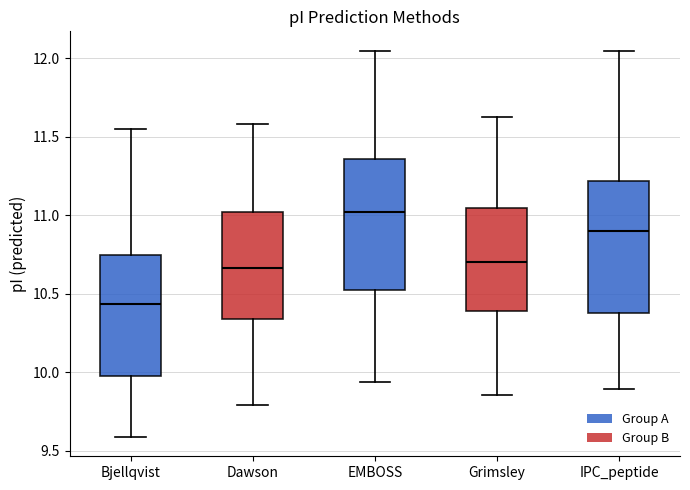

Where does the upper whisker of the box for EMBOSS end on the y-axis? The values are not printed on the chart, so give them approximately, as read against the axis.

12.05